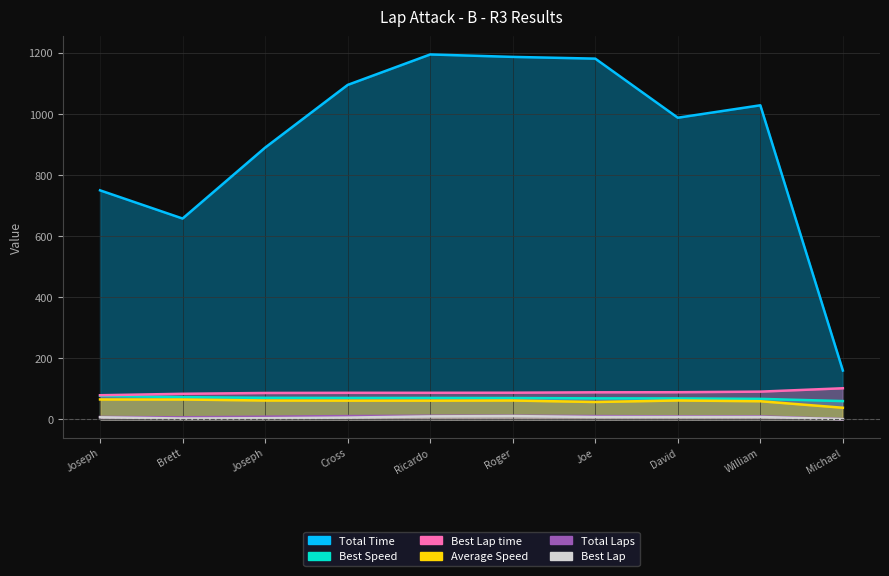

What is the difference between the maximum and minimum values in the Total Laps series?

11.0